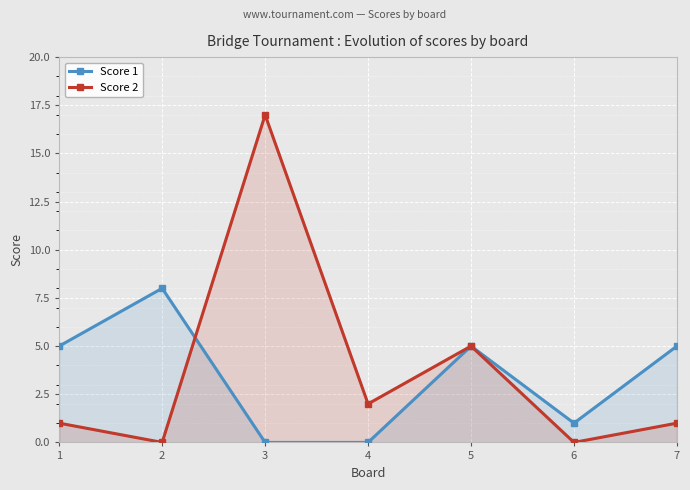

At which label does Score 2 reach its peak?

3